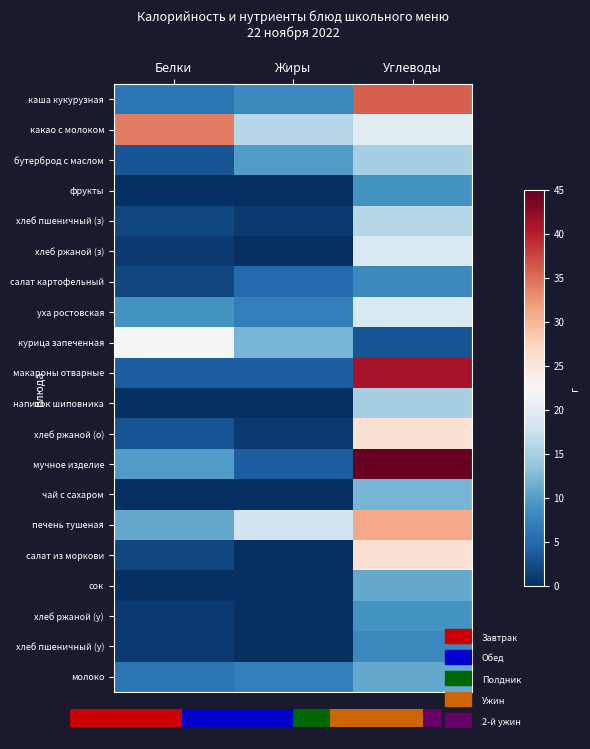

What is the average value of the печень тушеная series?

20